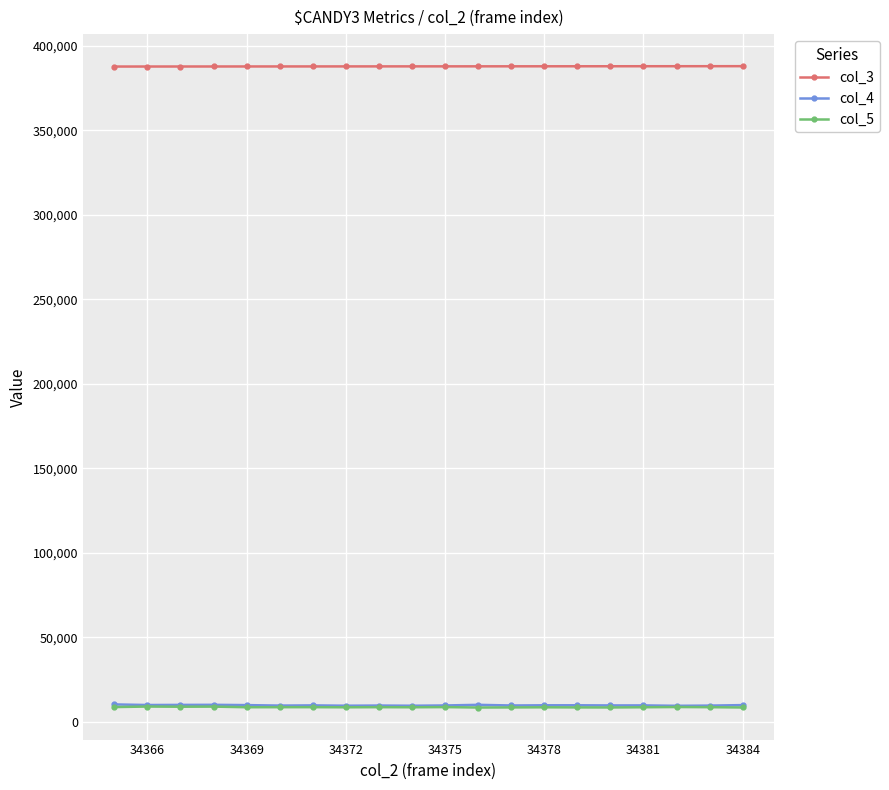

True or false: col_5 and col_3 cross at least once.

False